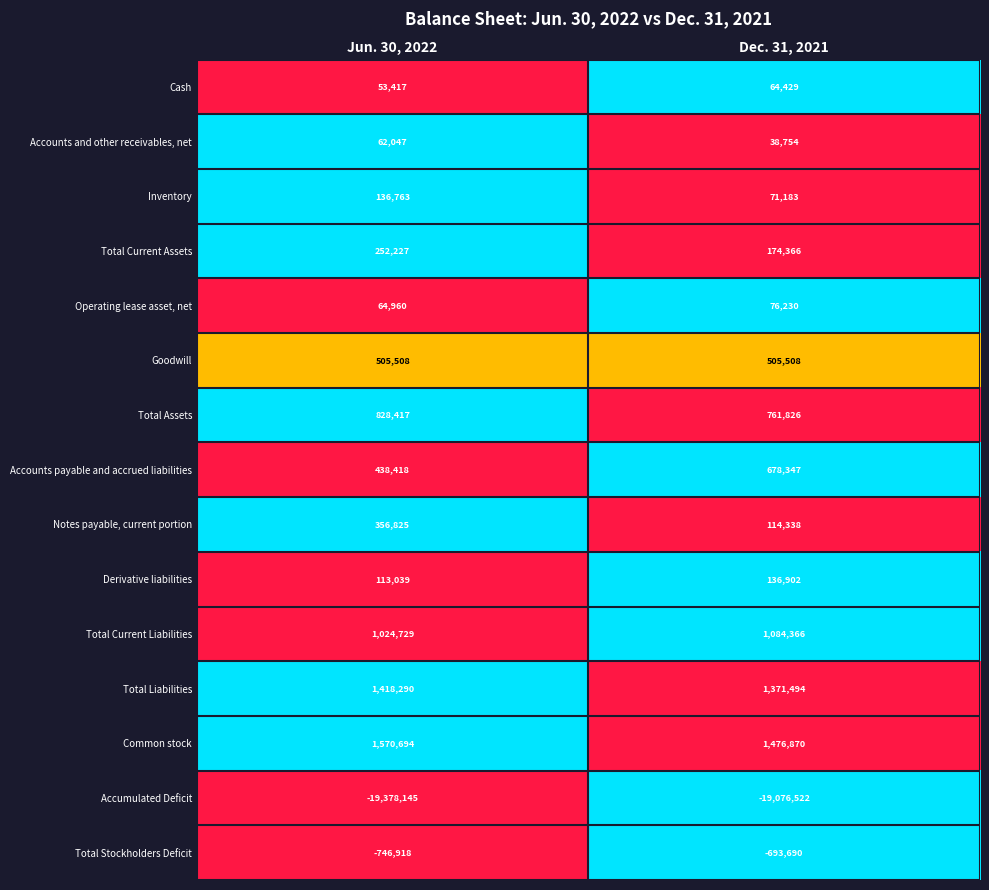

Which category has the lowest value across all series?

Jun. 30, 2022